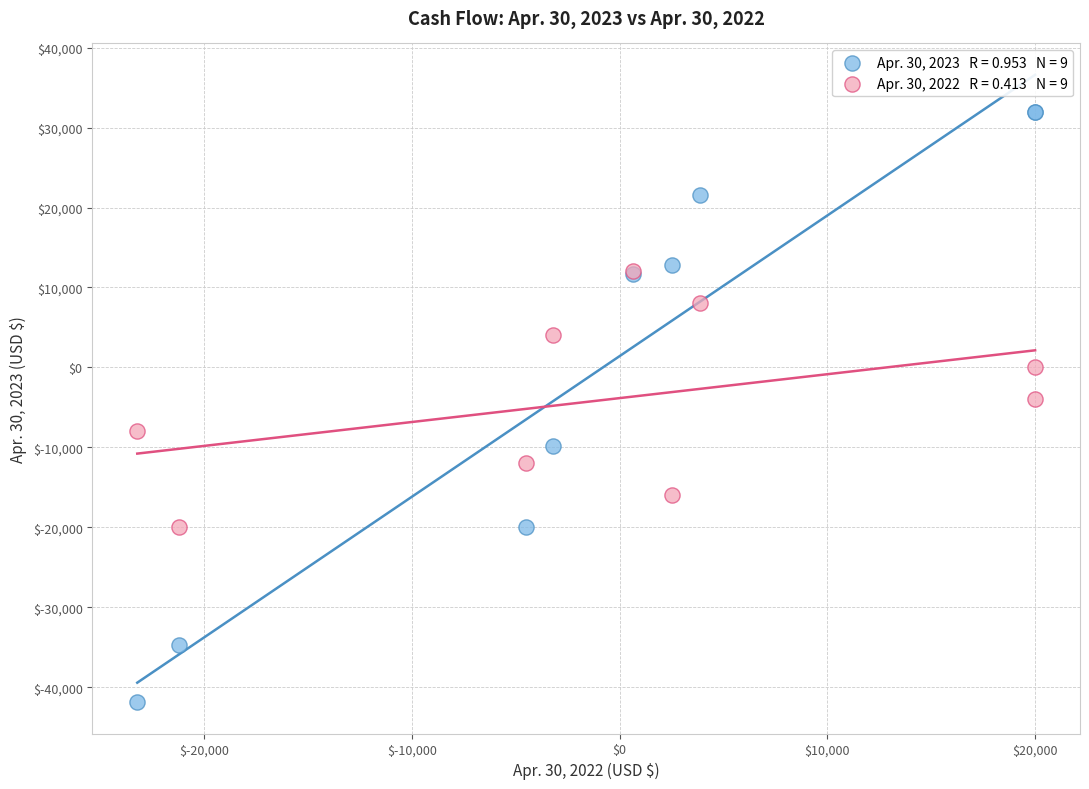

Across all series, what Y value is closest to -4919?

-4000